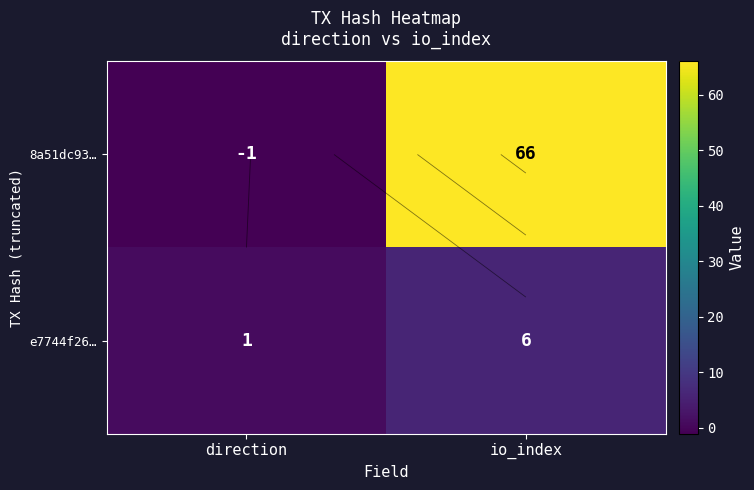

The e7744f26… series shows 0 at direction. True or false?

False